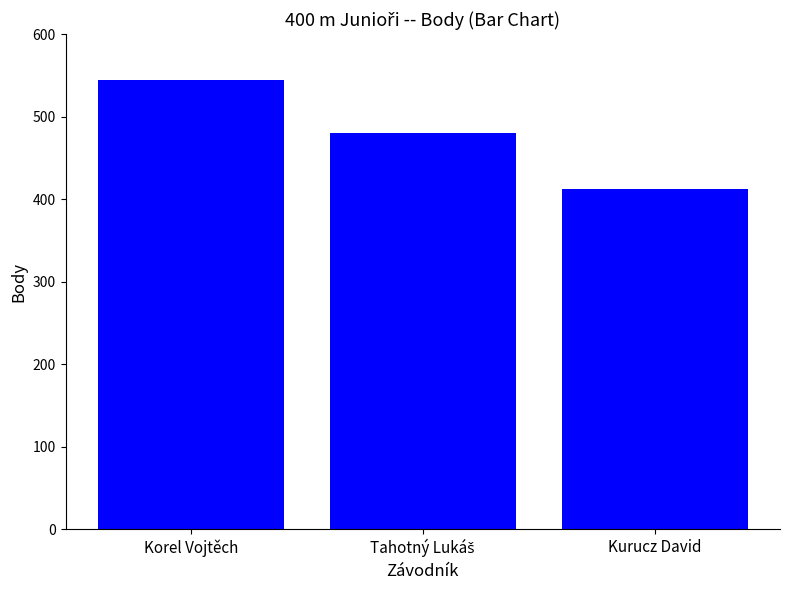

Reading left to right, what are all the values shown in this chart?

545	480	413